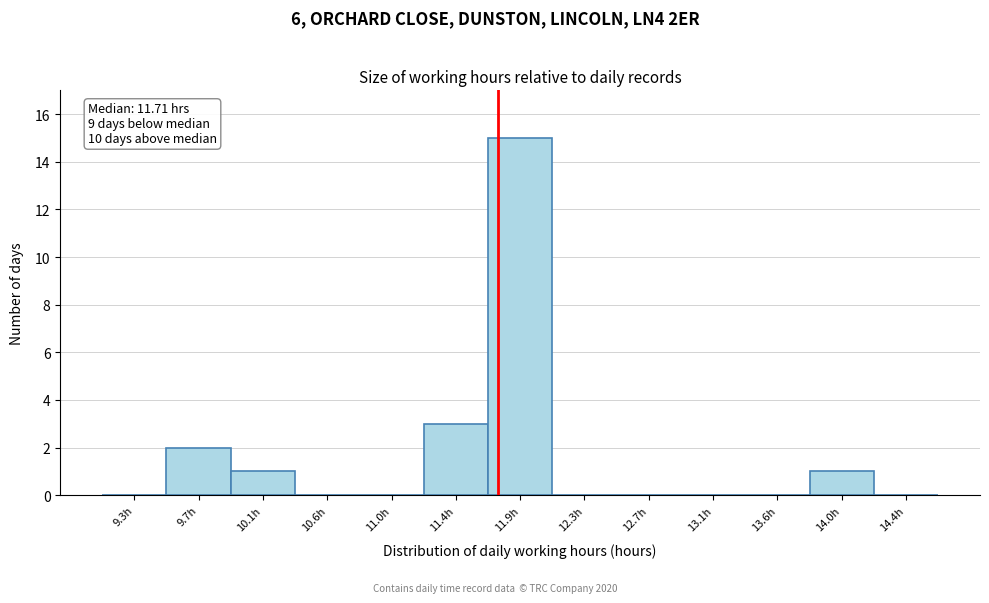

Which range on the x-axis has the tallest bar?

11.65 to 12.05